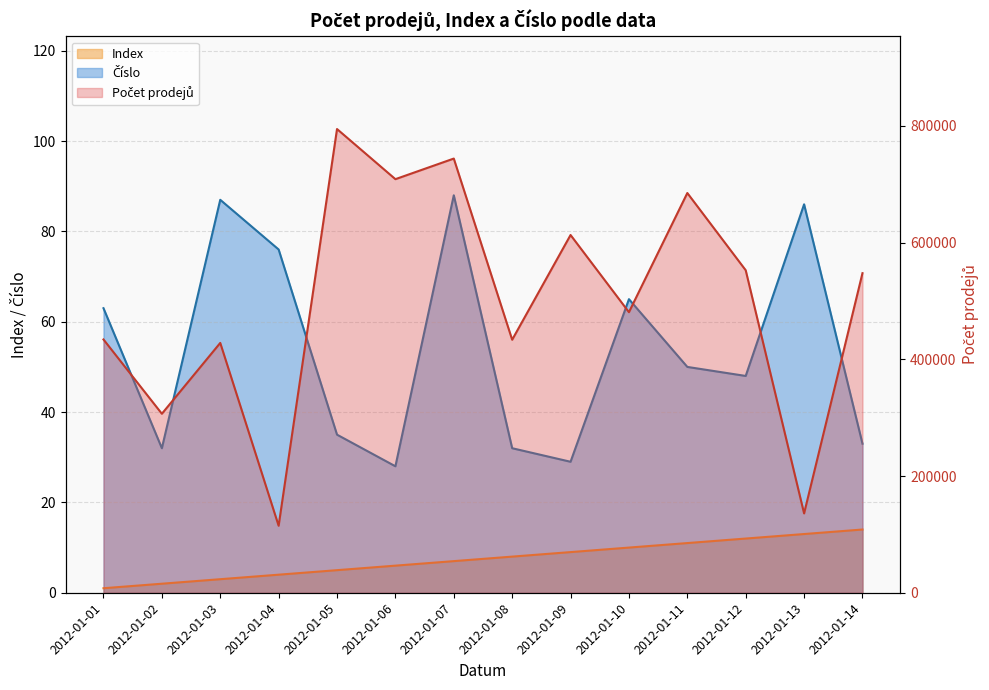

Reading left to right, what are all the values shown in this chart?

Počet prodejů: 433994	306701	428083	114796	794552	708675	743973	433520	612994	480750	684930	552583	135936	547590
Index: 1	2	3	4	5	6	7	8	9	10	11	12	13	14
Číslo: 63	32	87	76	35	28	88	32	29	65	50	48	86	33